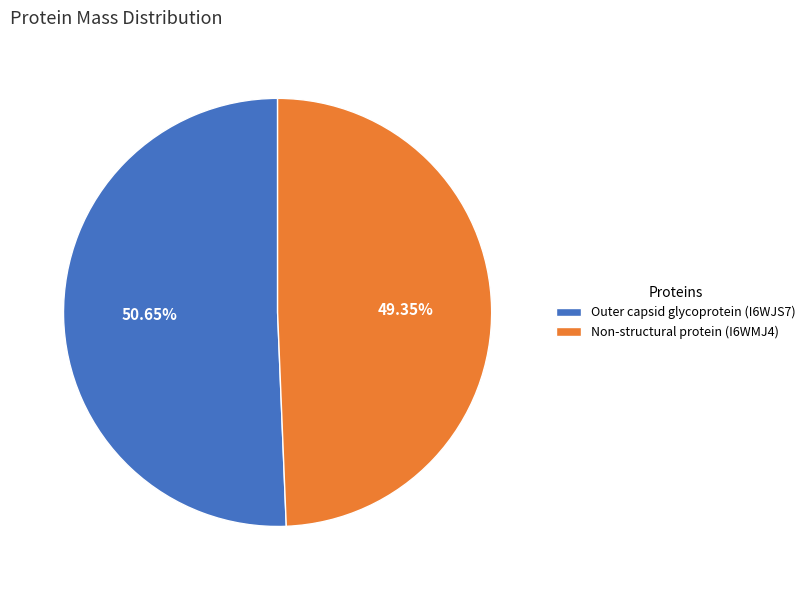

What is the largest slice in the pie chart?

Outer capsid glycoprotein (I6WJS7)